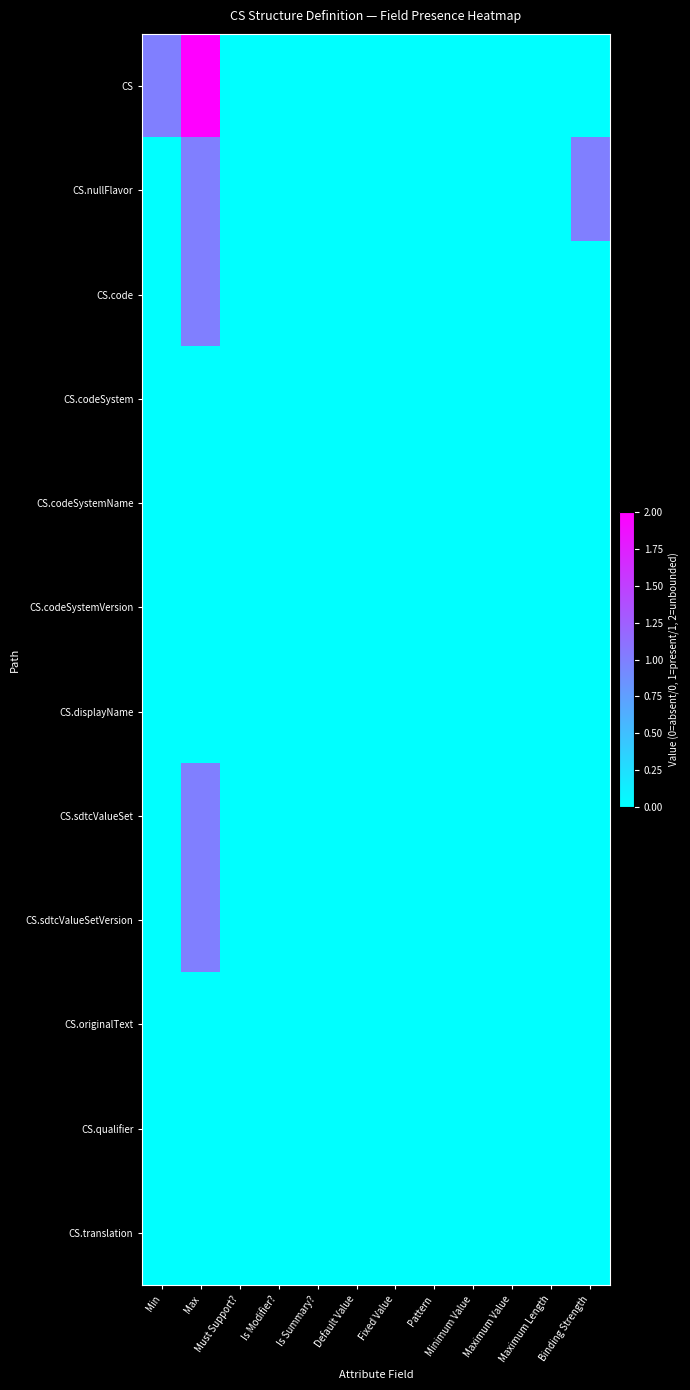

Rank the series at Minimum Value from lowest to highest value.

CS, CS.nullFlavor, CS.code, CS.codeSystem, CS.codeSystemName, CS.codeSystemVersion, CS.displayName, CS.sdtcValueSet, CS.sdtcValueSetVersion, CS.originalText, CS.qualifier, CS.translation